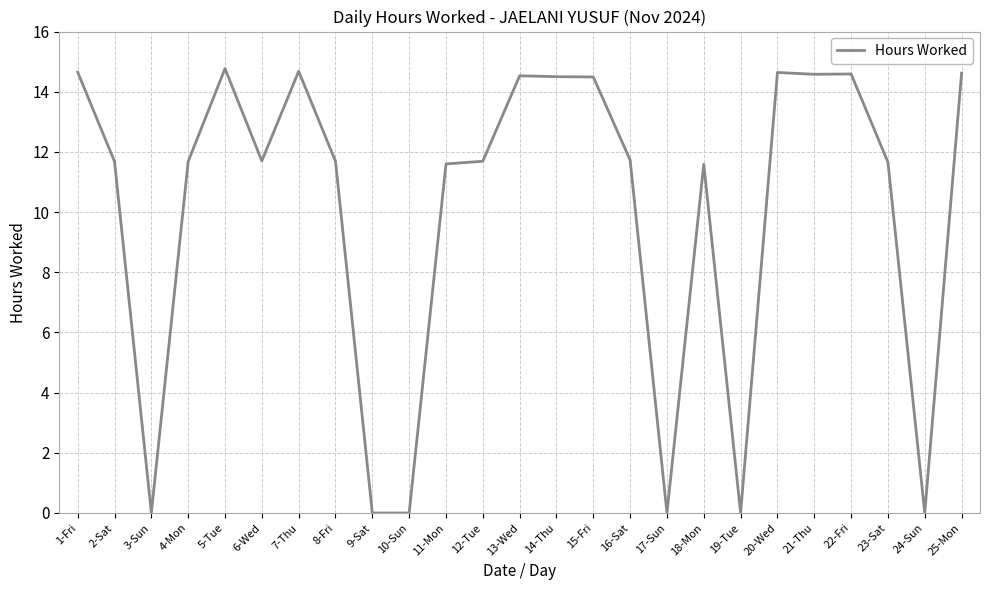

True or false: the data shows 5.9 at 21-Thu.

False